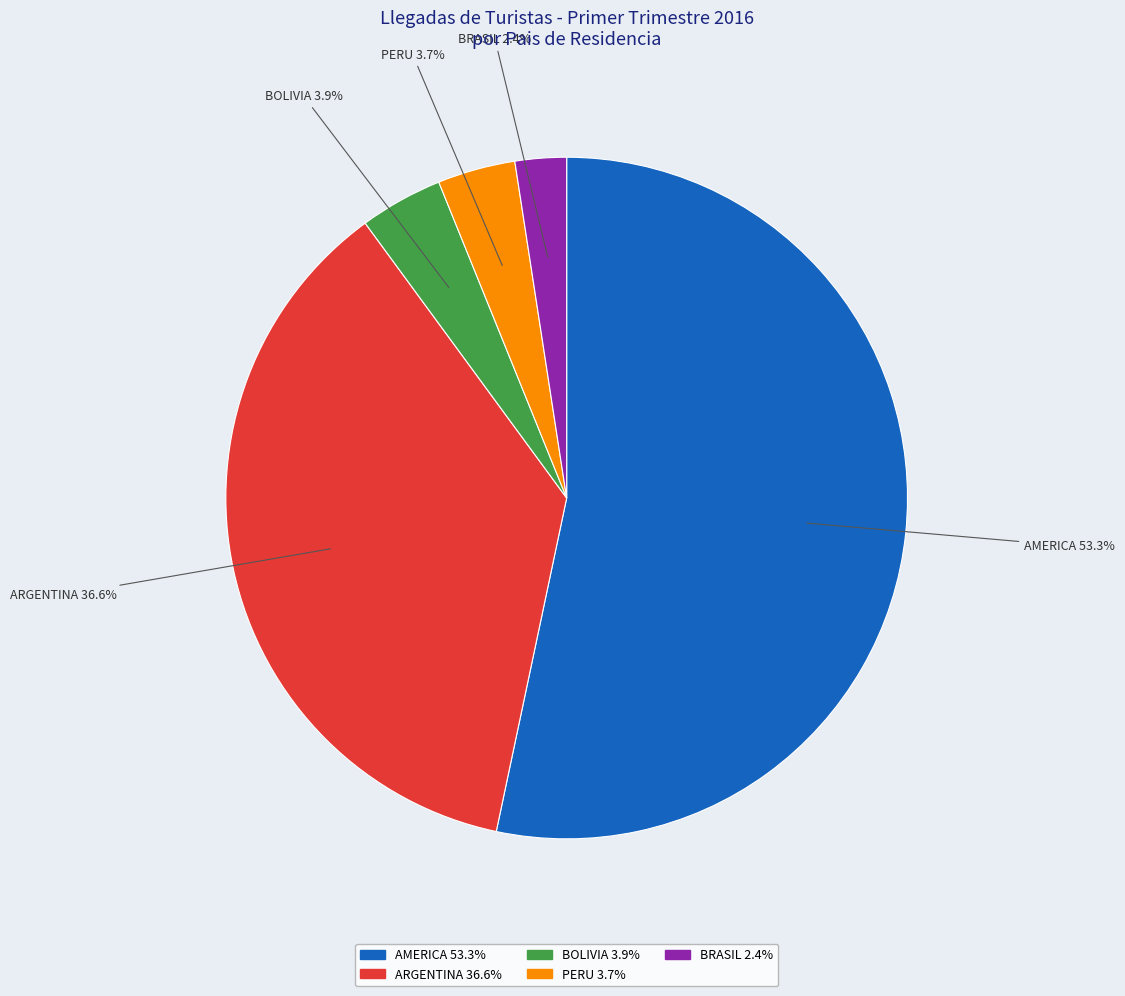

To the nearest percent, what percentage of the pie is PERU?

4%